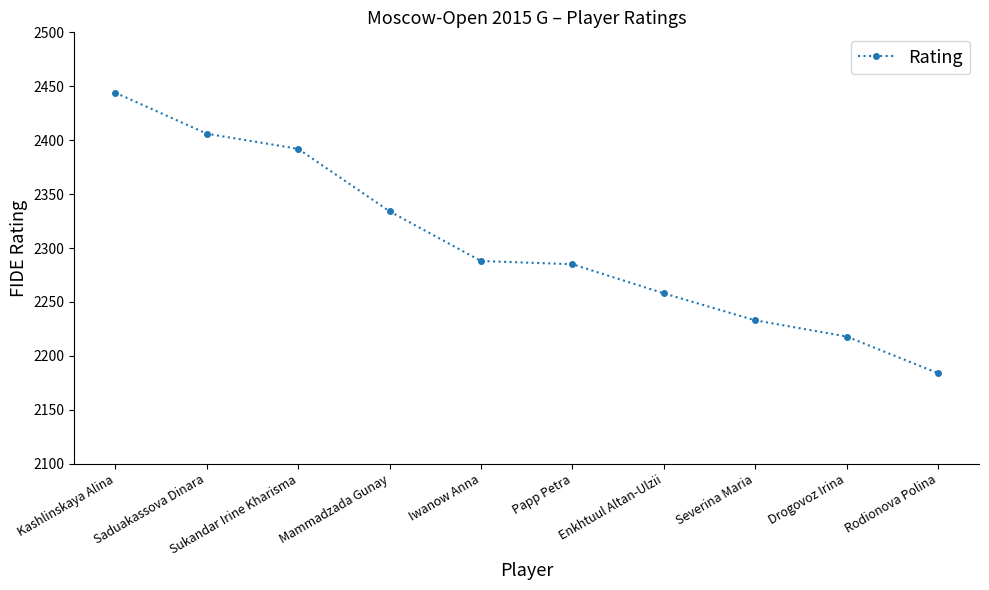

How many series are shown in this chart?

1